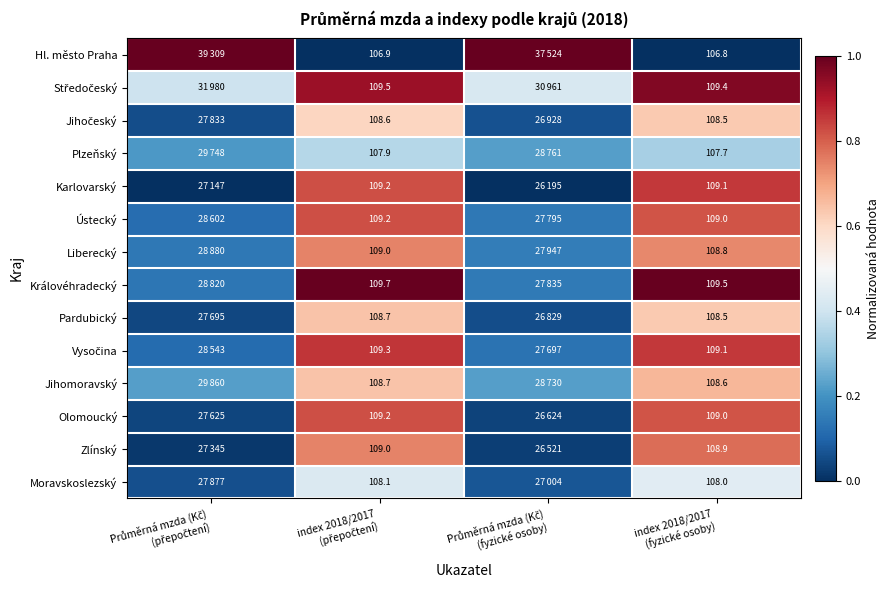

Is the value of Jihočeský at Průměrná mzda (Kč) (přepočtení) greater than the value of Moravskoslezský at Průměrná mzda (Kč) (přepočtení)?

No